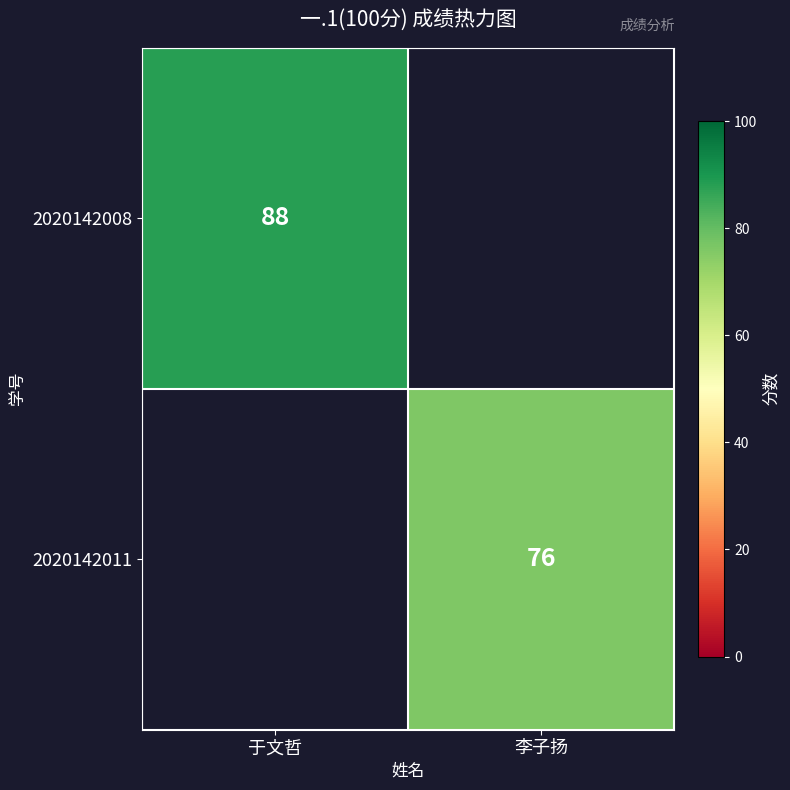

The value of 2020142008 at 于文哲 is 122. True or false?

False